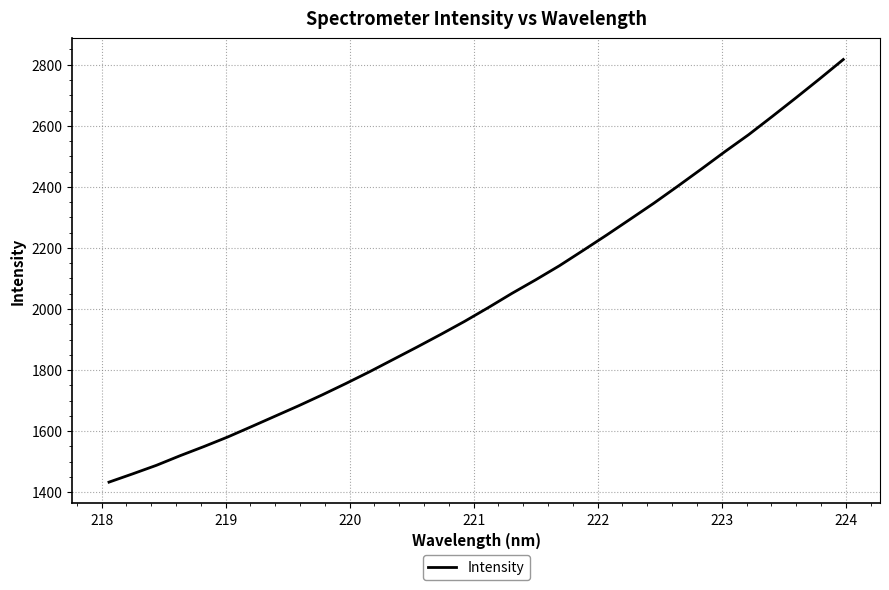

What is the minimum value shown in the chart?

1432.9